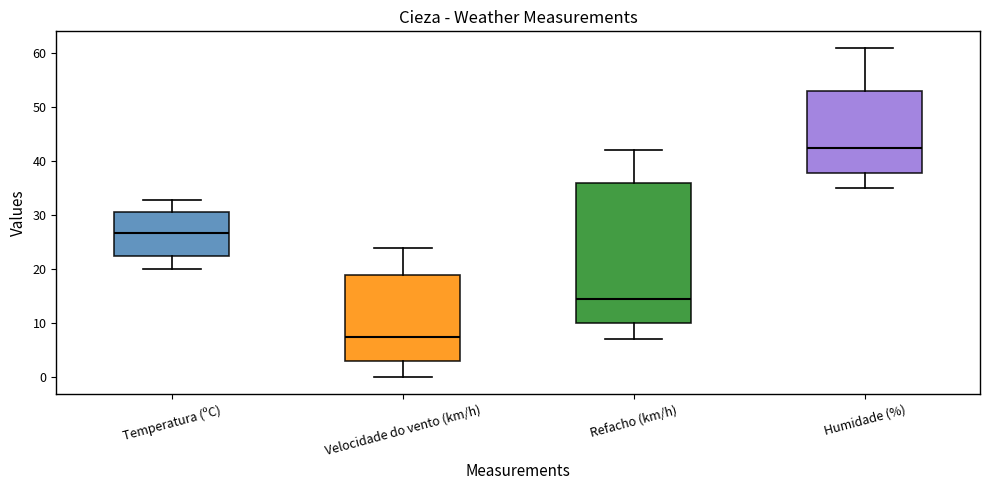

Reading left to right, read every box against the y-axis: the position of its median line, the range the box covers, and the ends of its whiskers. The values are not printed on the chart, so give them approximately, as read against the axis.

Temperatura (ºC): median 27, box 23 to 31, whiskers 20 to 33
Velocidade do vento (km/h): median 8, box 3 to 19, whiskers 0 to 24
Refacho (km/h): median 15, box 10 to 36, whiskers 7 to 42
Humidade (%): median 43, box 38 to 53, whiskers 35 to 61